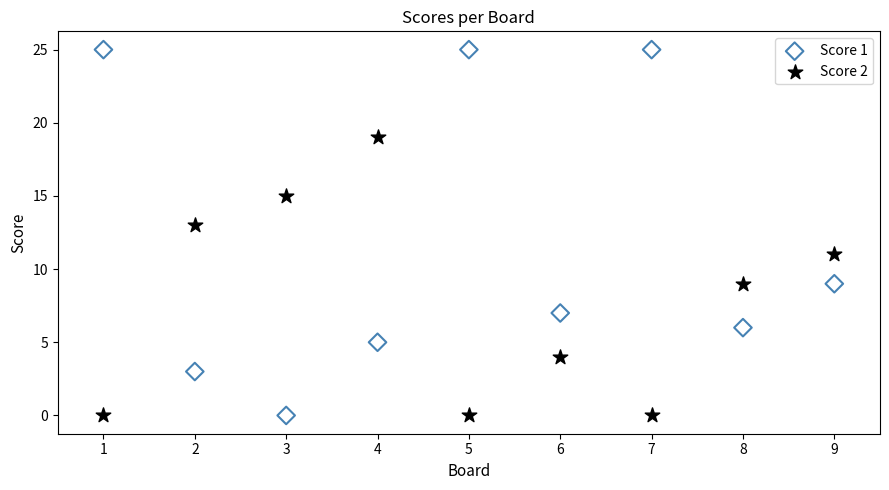

Which series contains the highest Y value?

Score 1